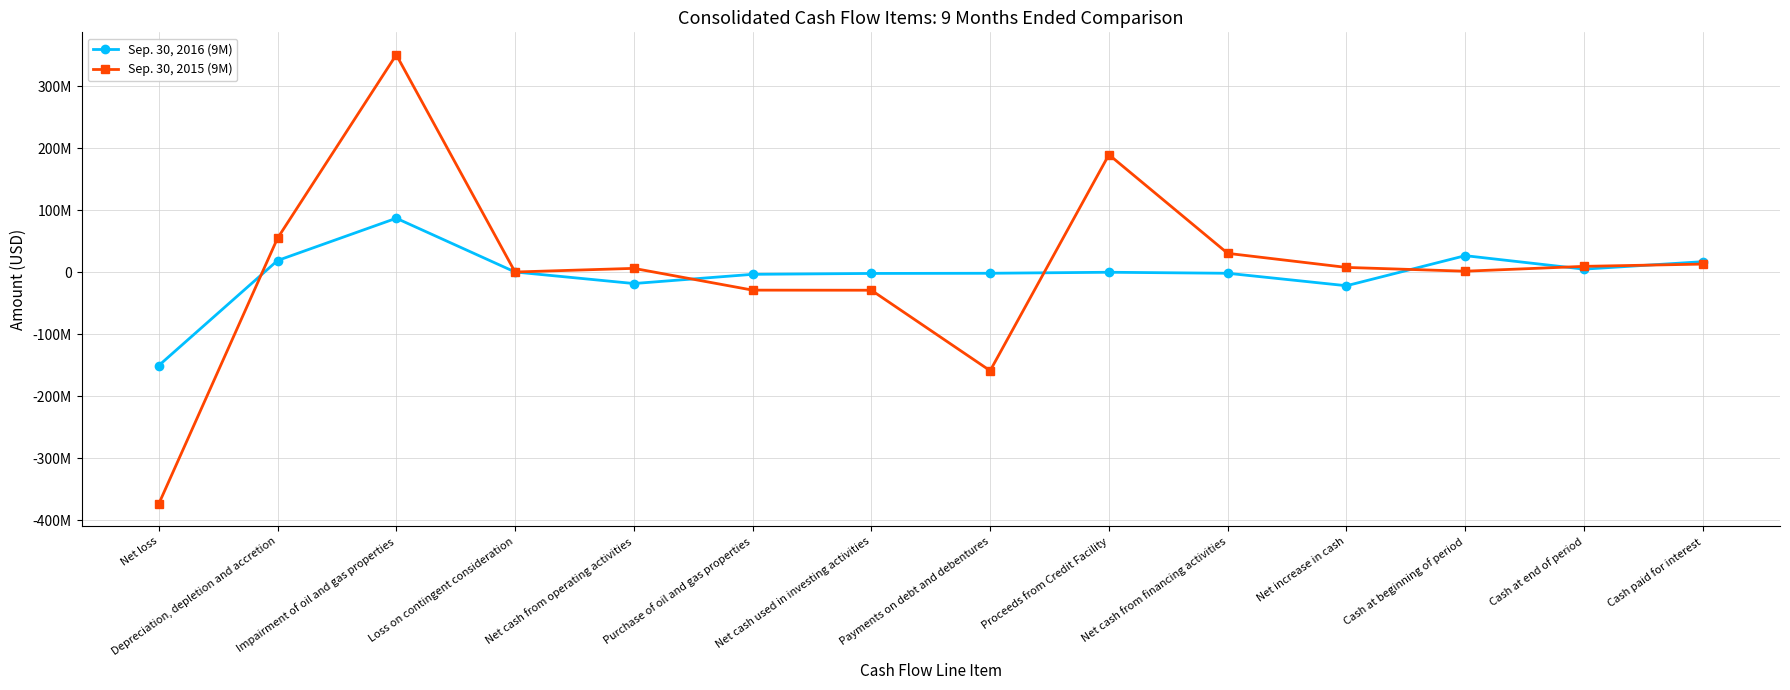

Does the chart have visible grid lines?

Yes